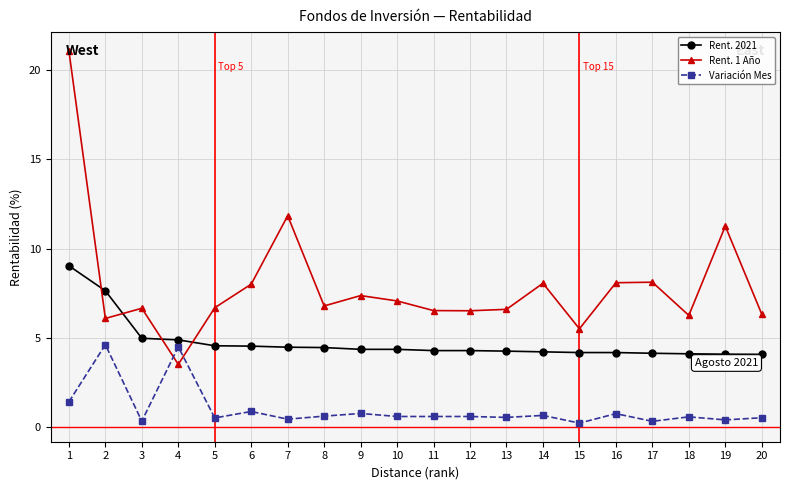

Is the value of Rent. 2021 at 3 greater than the value of Rent. 1 Año at 3?

No